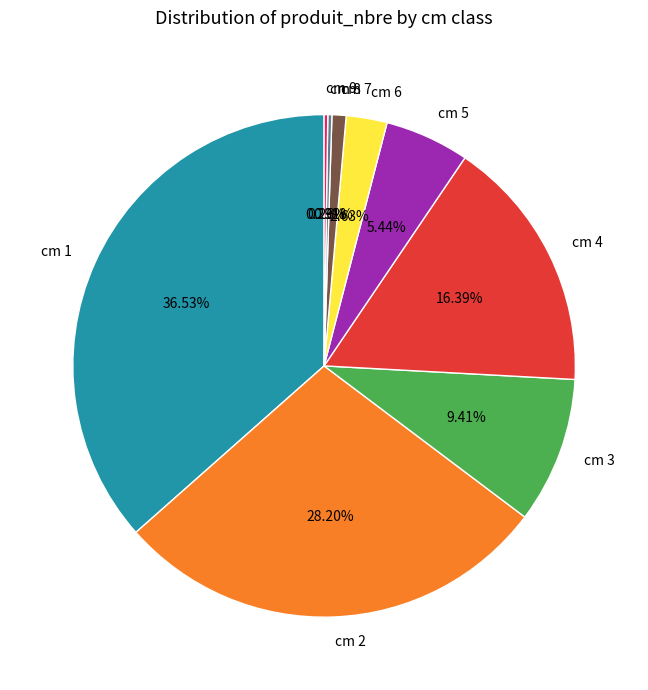

Does any single category account for the majority?

No